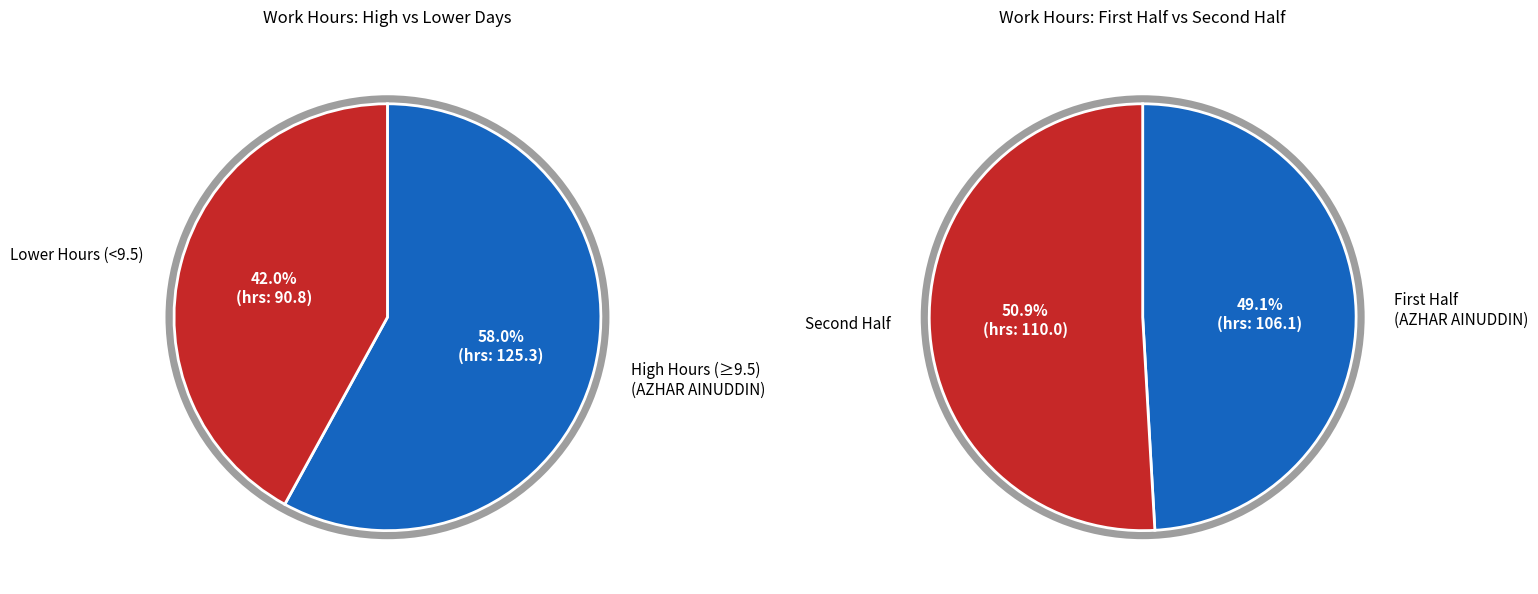

Does 30 represent more than half of the total?

No